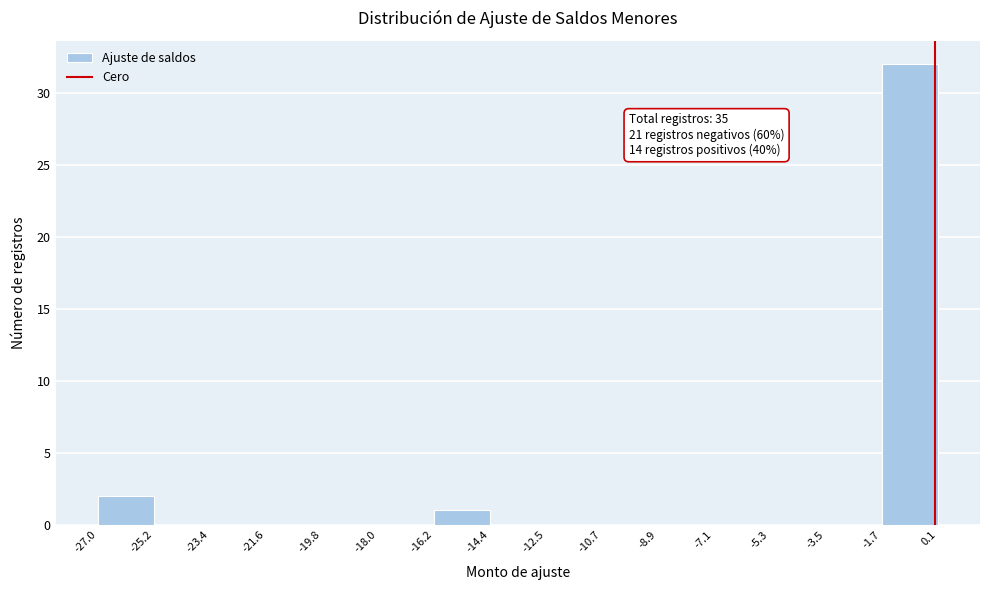

Which range on the x-axis has the tallest bar?

-1.7 to 0.1